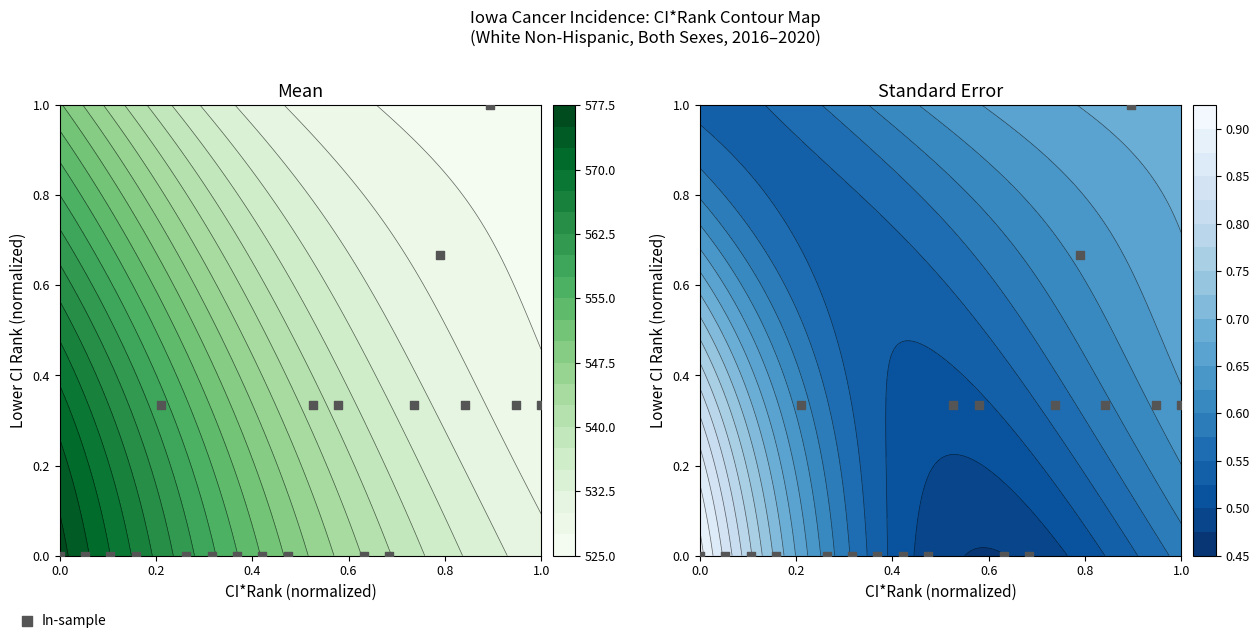

Count the number of data series in this chart.

1